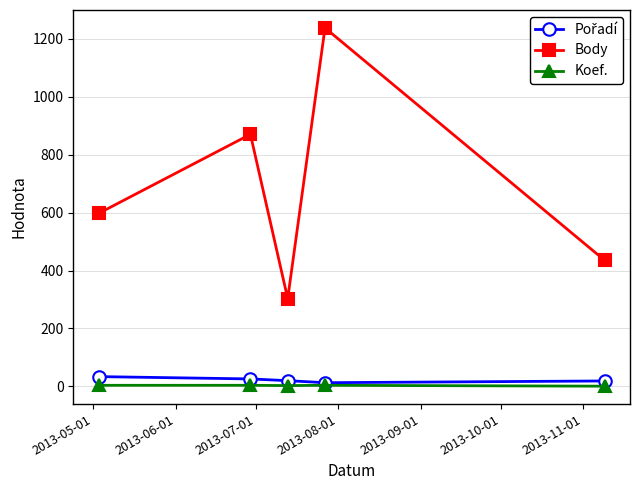

Which series has the largest total across all categories?

Body